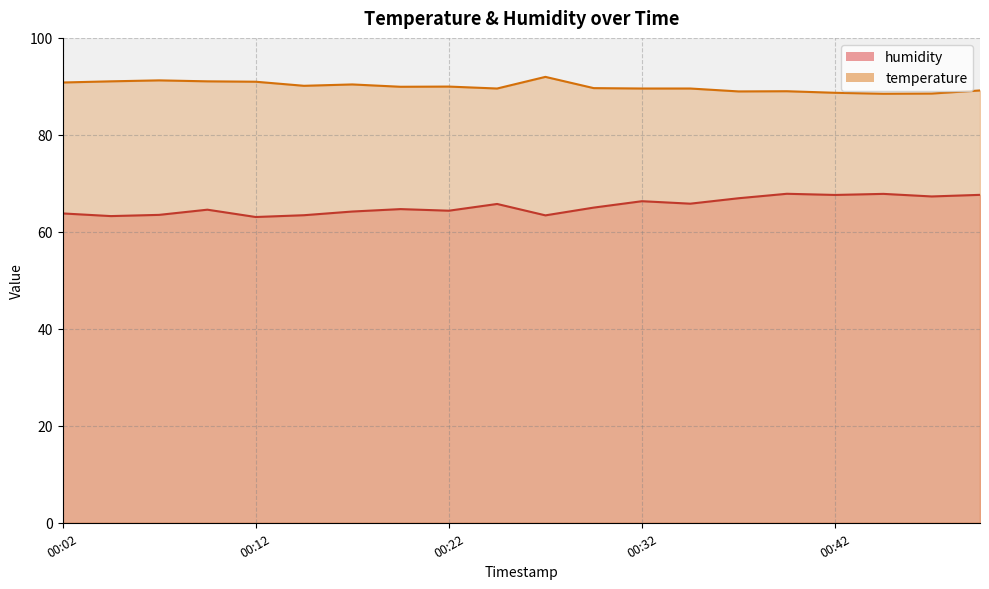

Which series has the largest total across all categories?

temperature